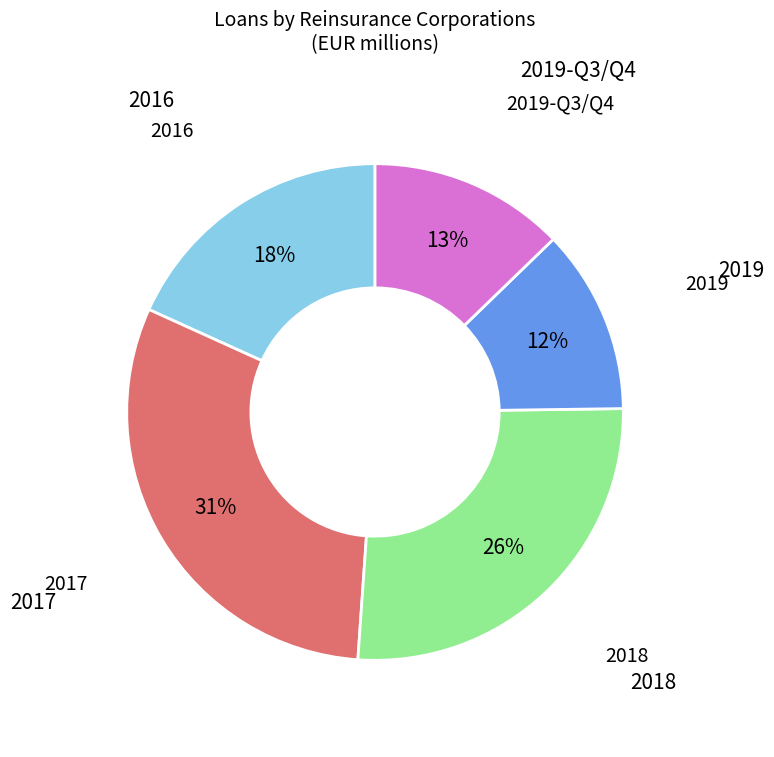

Count the number of slices in the pie.

5